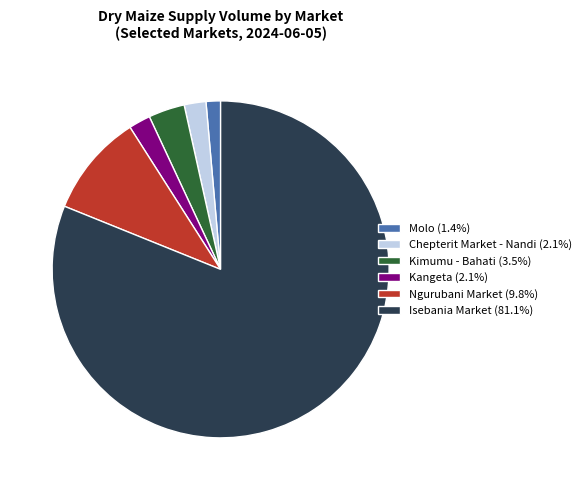

True or false: Chepterit Market - Nandi accounts for 2% of the total.

True